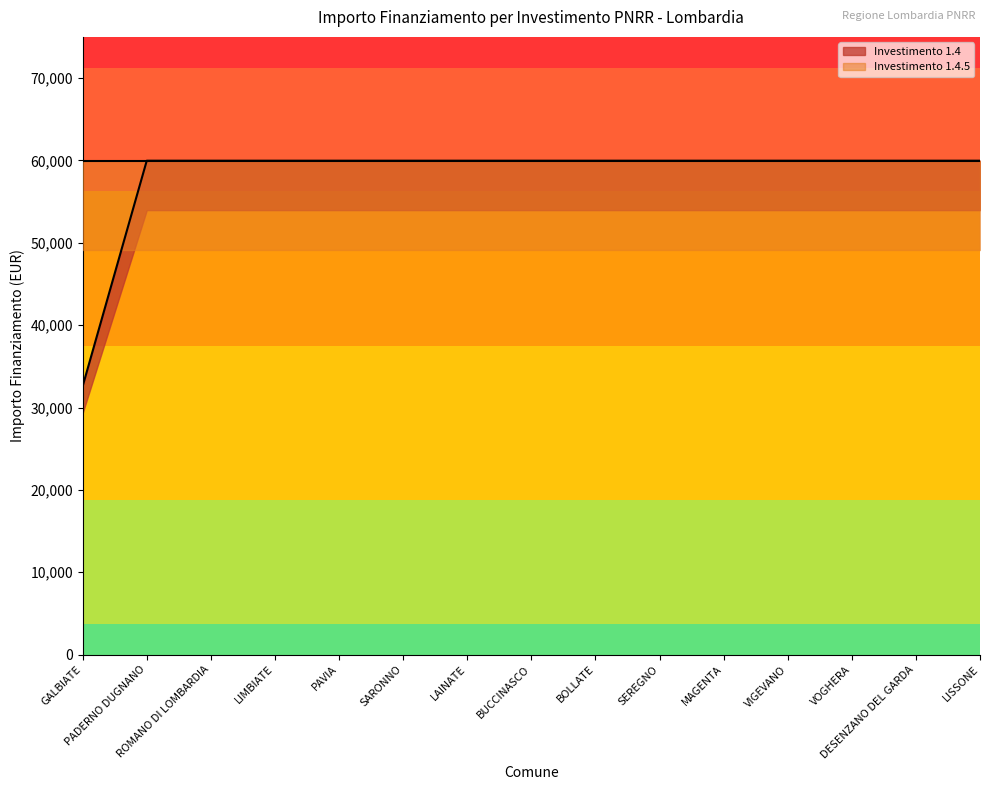

What is the sum of the values at ROMANO DI LOMBARDIA and SARONNO?

119932